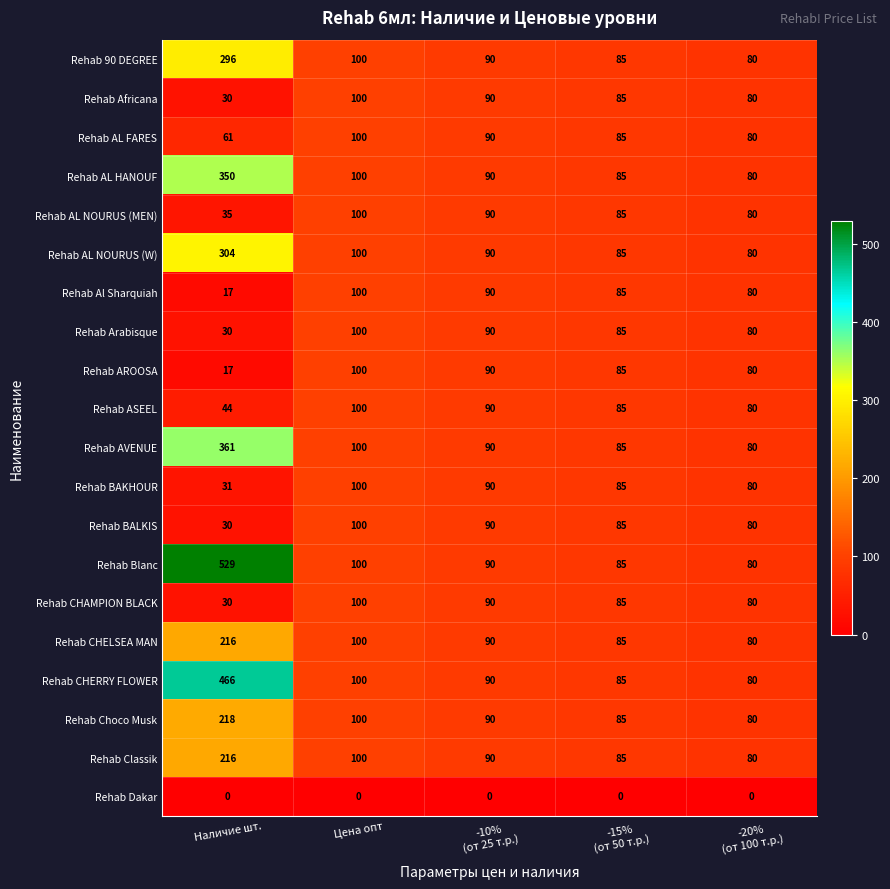

Which series has the largest range (max minus min)?

Rehab Blanc